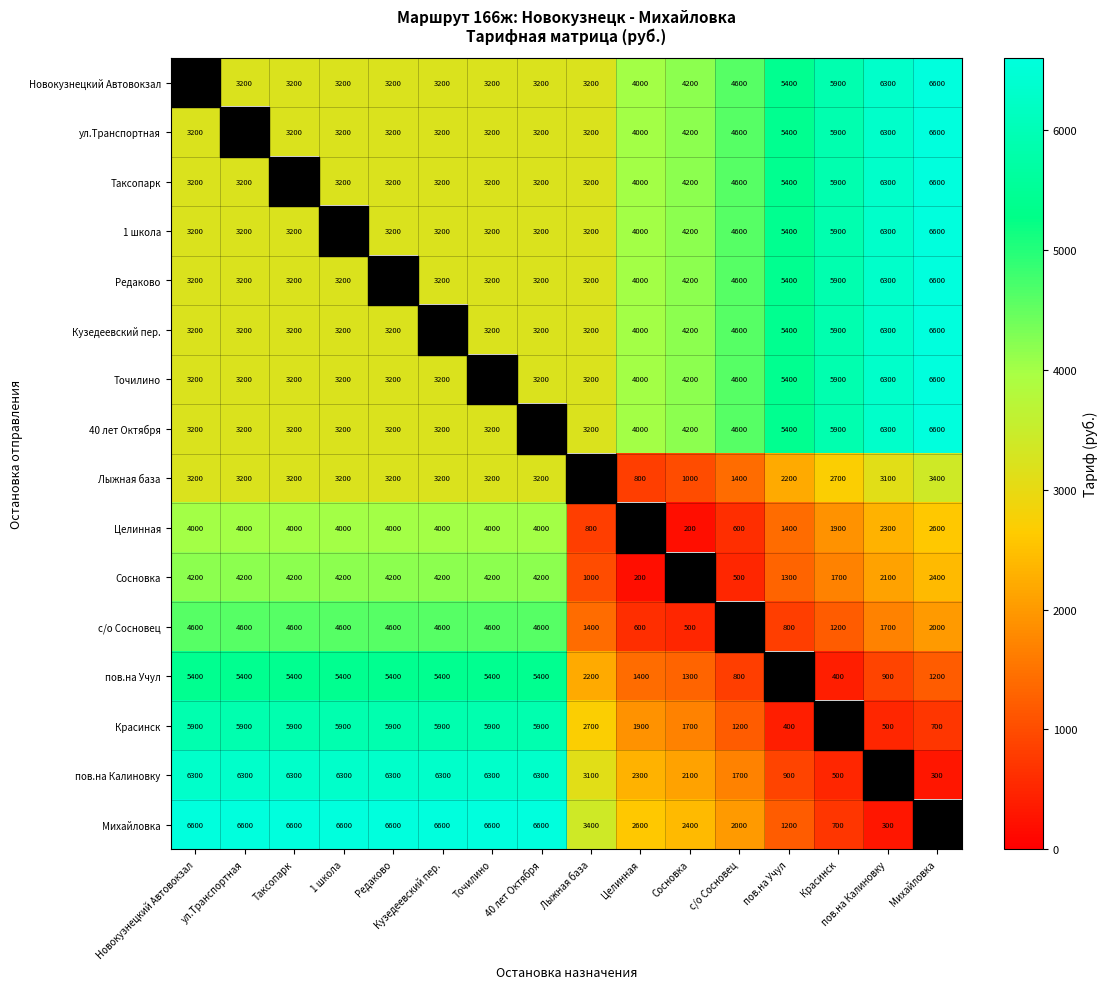

Is the value of 40 лет Октября at Михайловка greater than the value of Михайловка at Целинная?

Yes